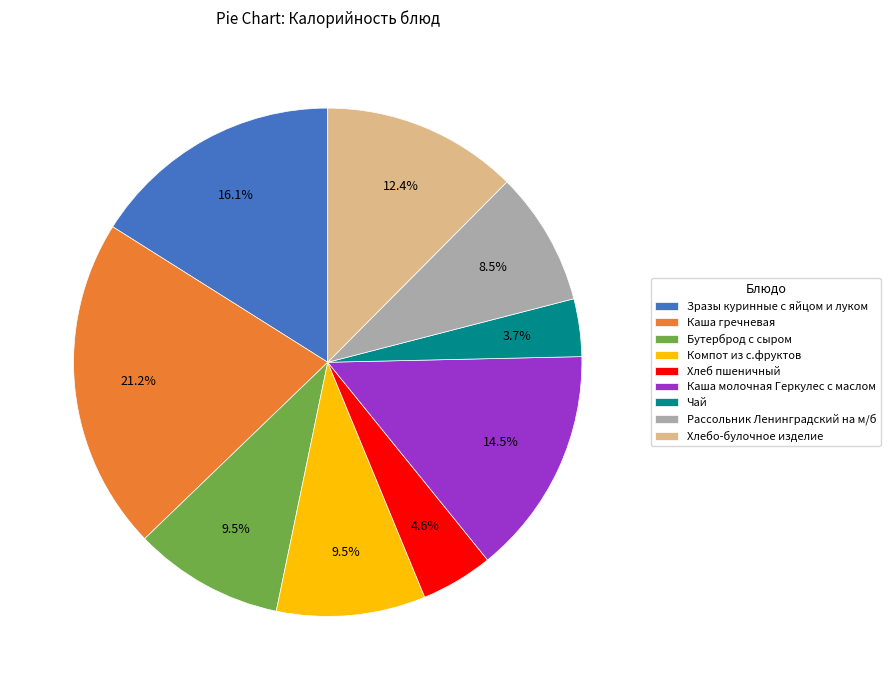

Between Компот из с.фруктов and Чай, which is larger?

Компот из с.фруктов